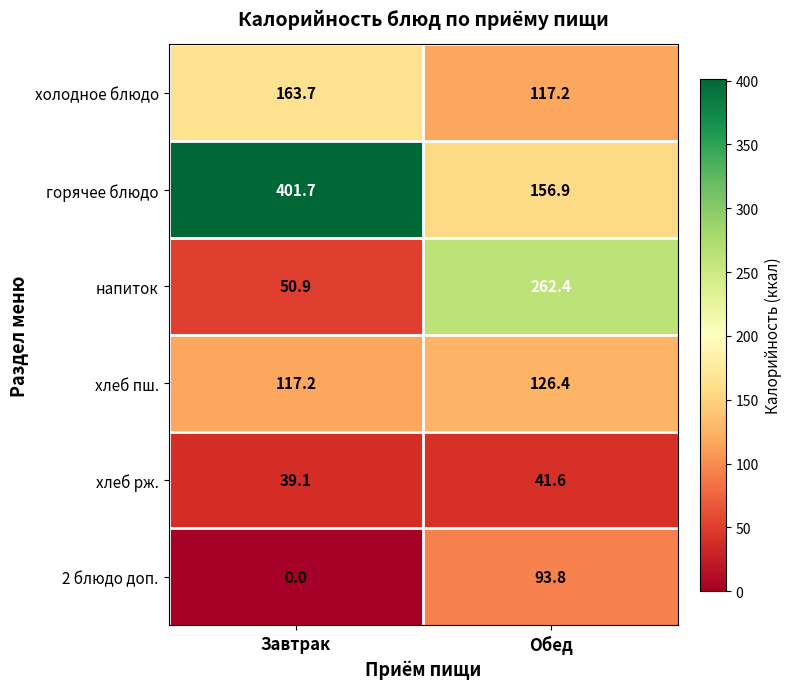

The хлеб рж. series shows 41.6 at Обед. True or false?

True